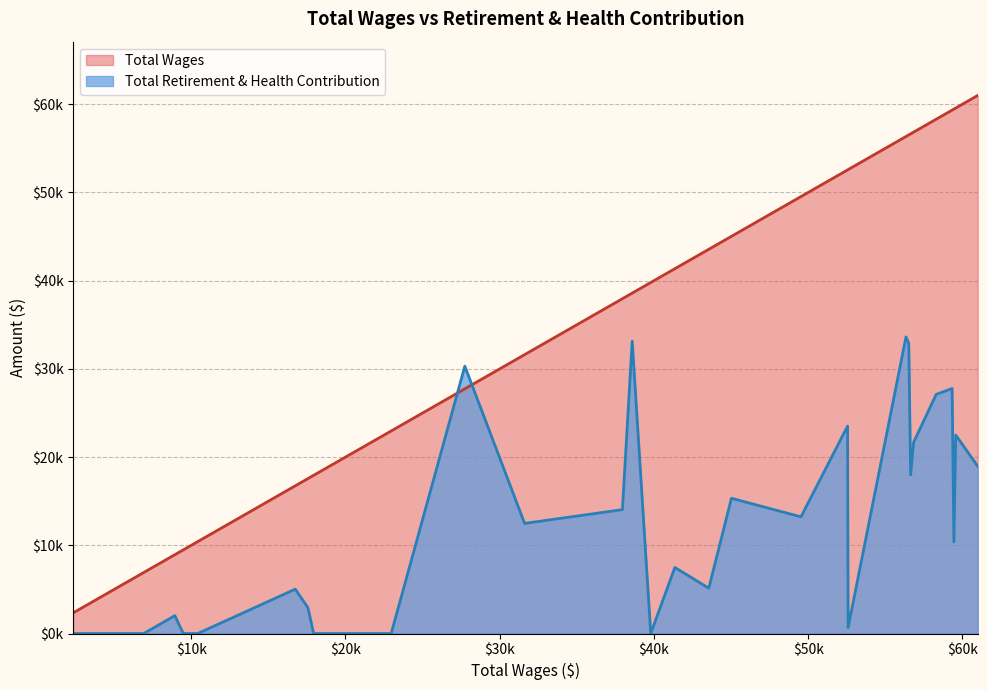

At which category does Total Retirement & Health Contribution reach its first local valley?

2